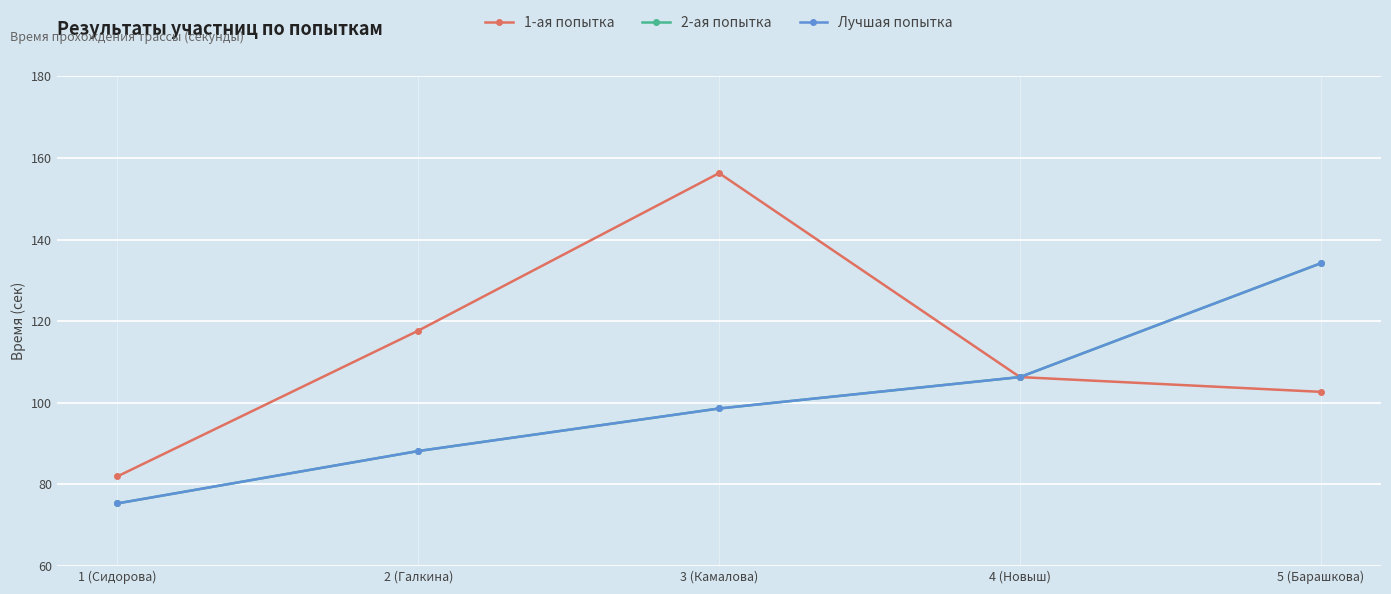

What is the label of the 3rd point from the right?

3 (Камалова)